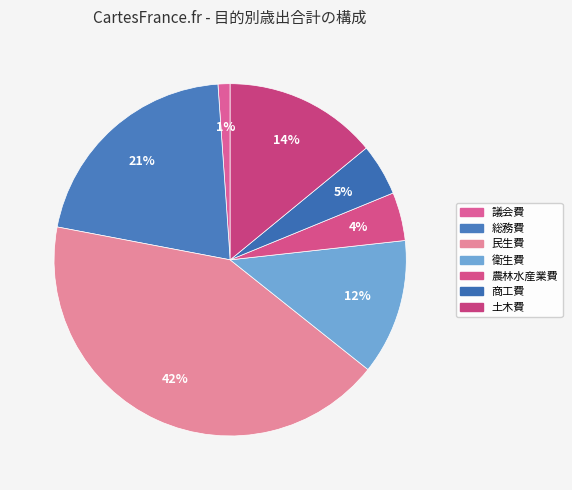

How much of the chart is everything except 総務費?

79.1%